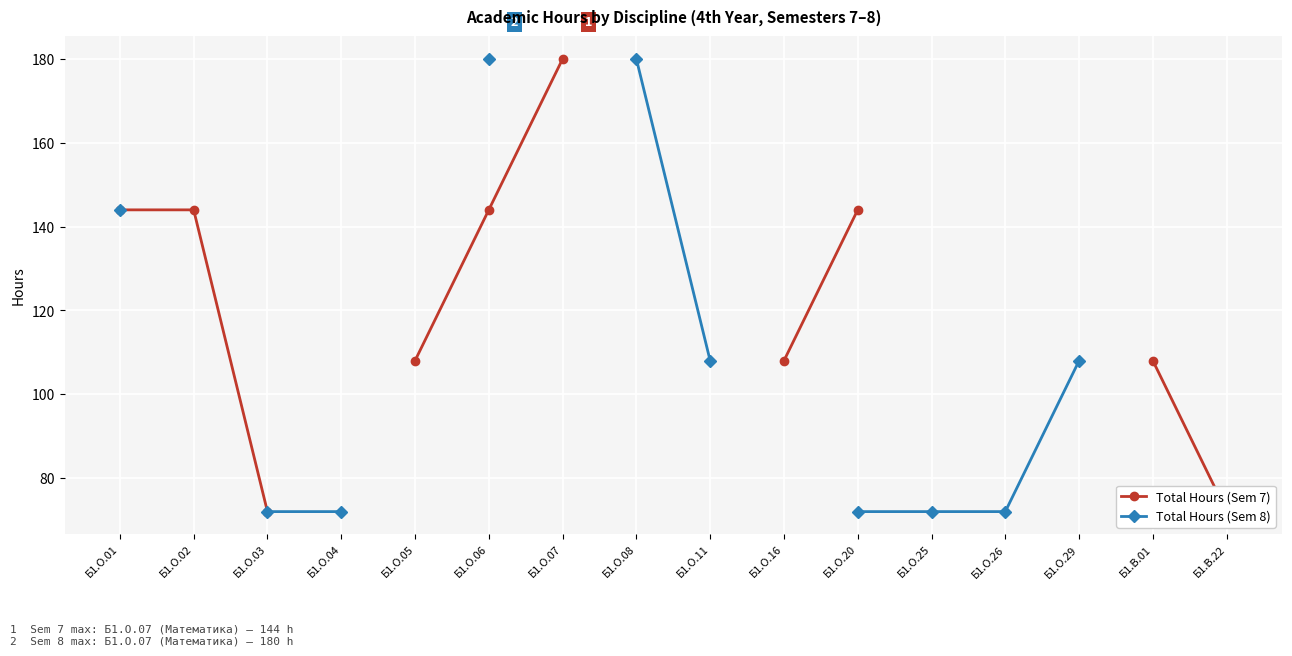

At which label is Total Hours (Sem 7) closest to 126?

Б1.О.01